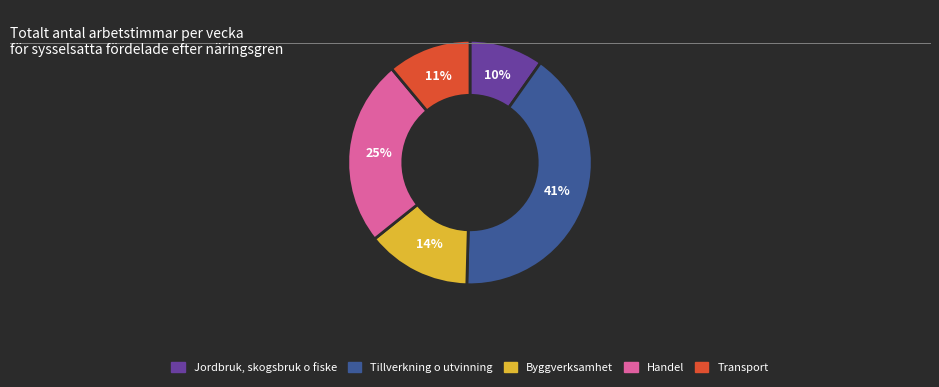

Do Jordbruk, skogsbruk o fiske and Transport together represent more than half of the pie?

No